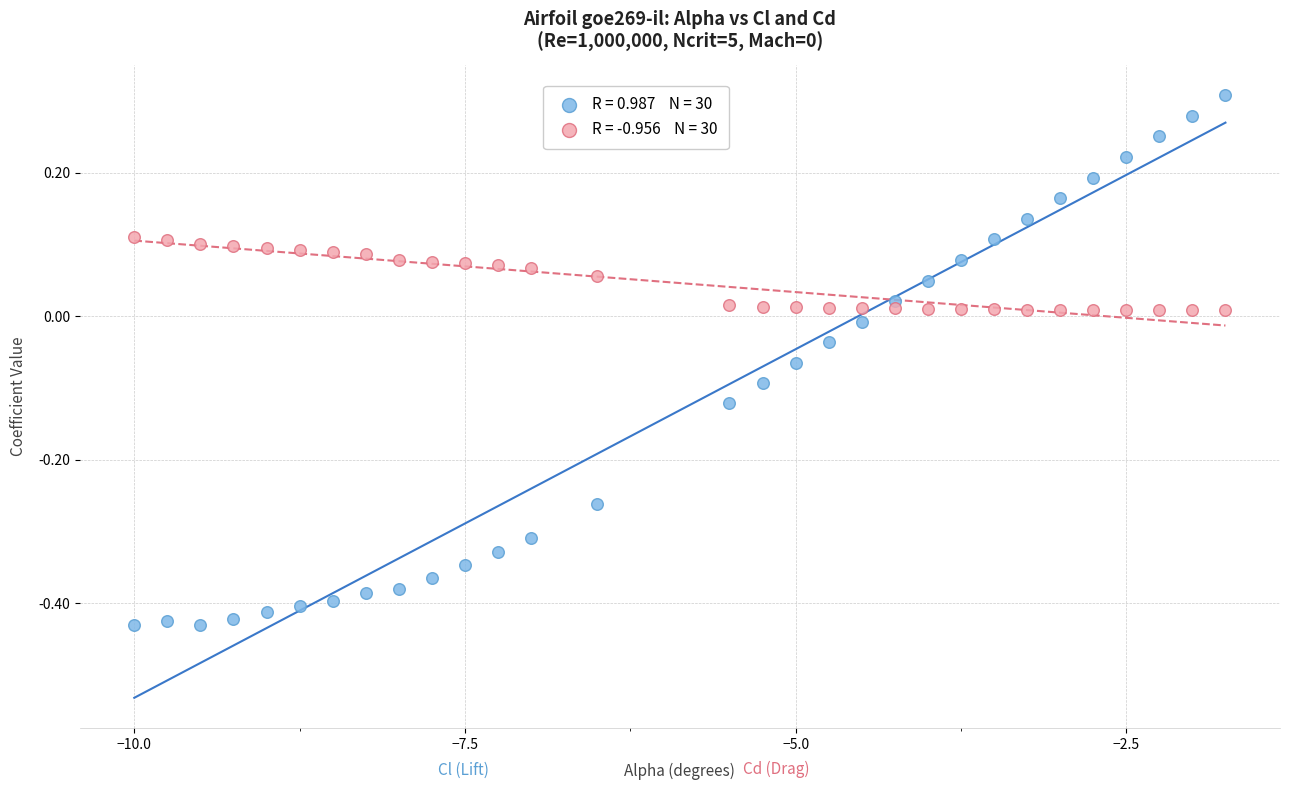

Across all data points, what is the range of X values (max minus min)?

8.2